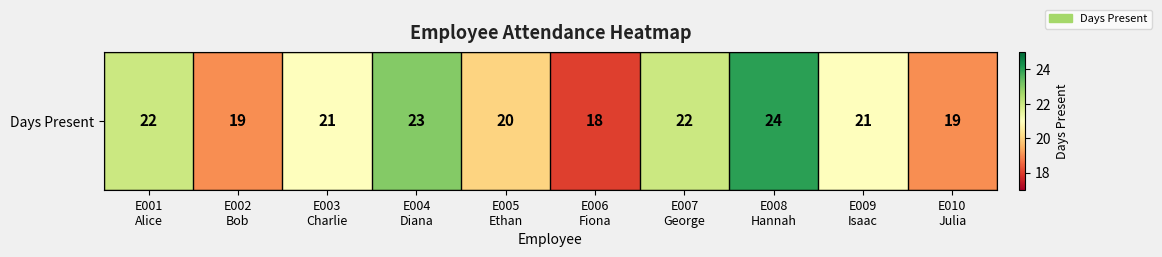

Which label corresponds to the largest value in the chart?

E008
Hannah